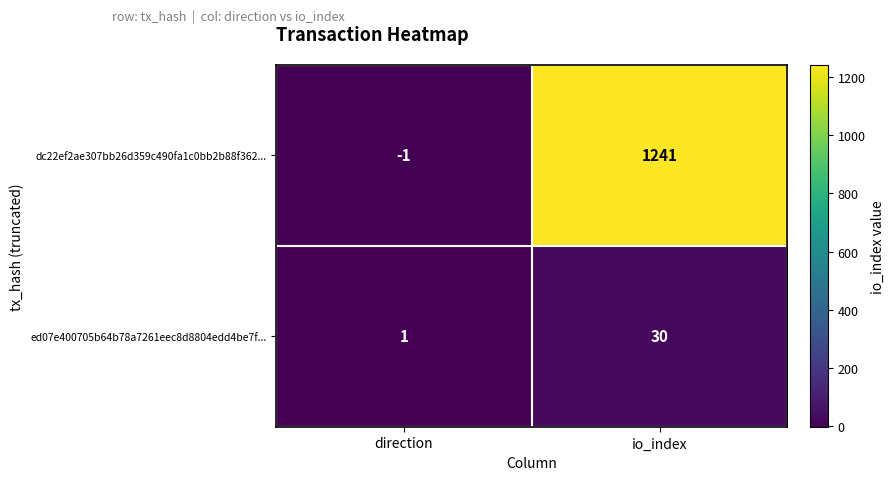

Which category has the highest value across all series?

io_index